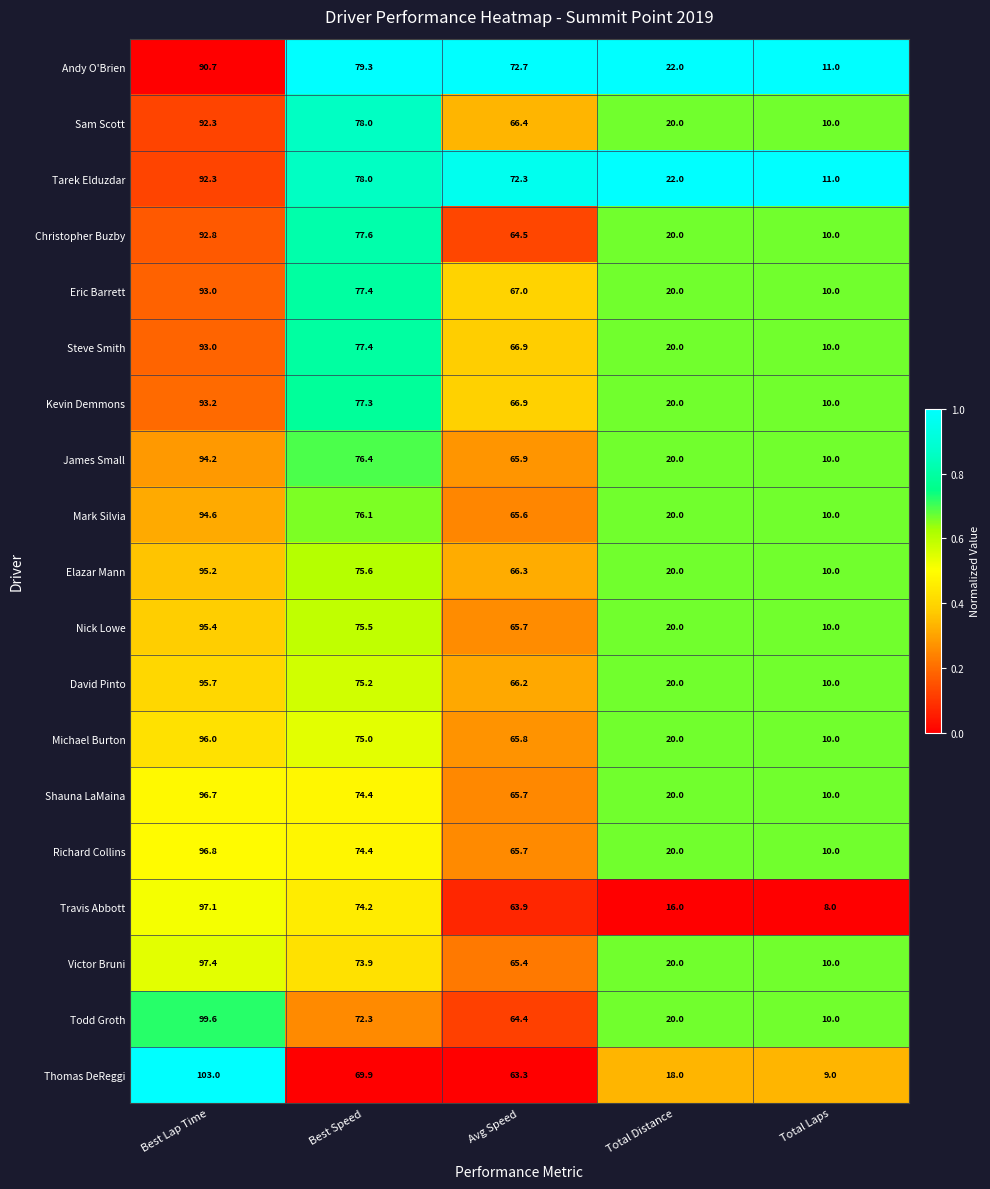

What is the spread (max minus min) of values at Avg Speed?

9.4